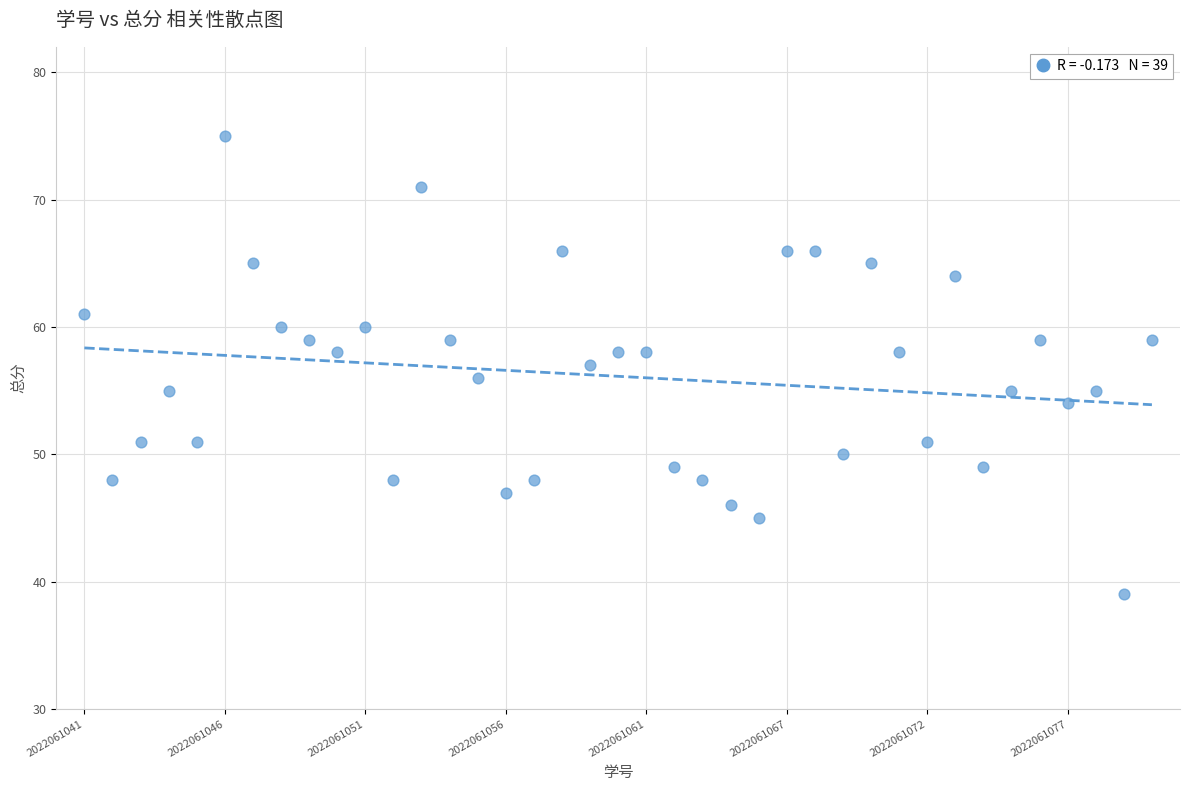

What is the range of Y values (max minus min)?

36